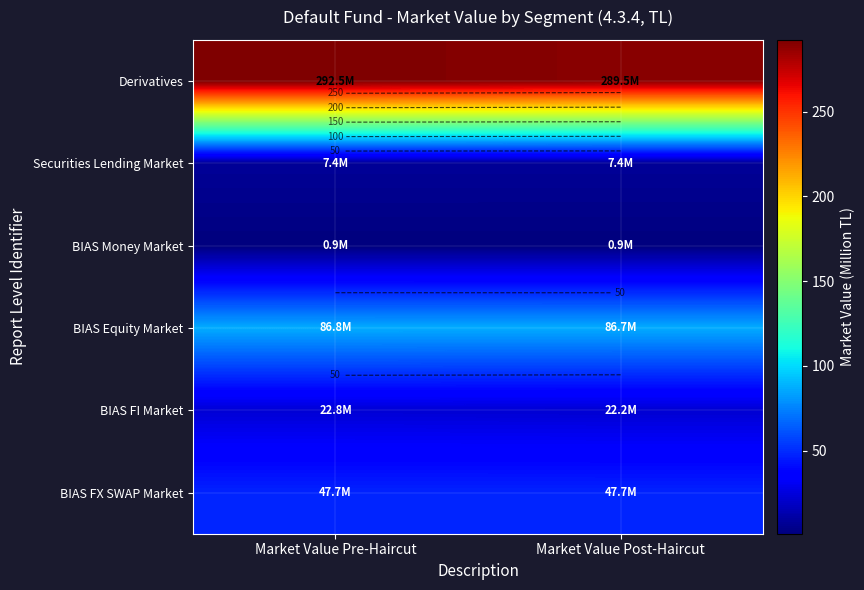

The value of BIAS FX SWAP Market at Market Value Post-Haircut is 47.7. True or false?

True